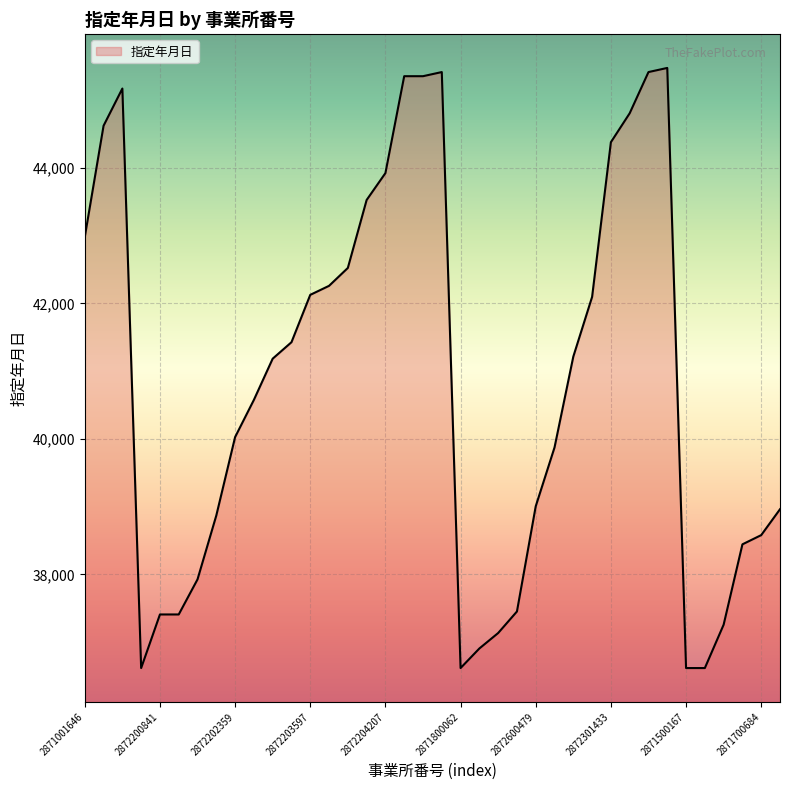

What is the greatest value displayed?

45474